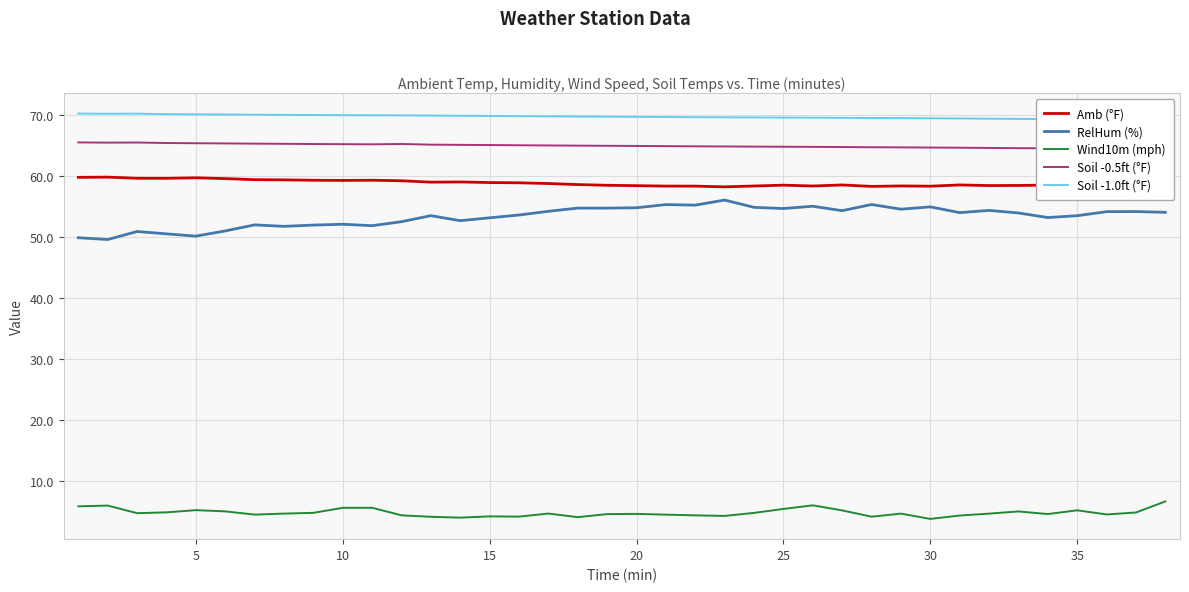

True or false: Amb (°F) and Wind10m (mph) cross at least once.

False